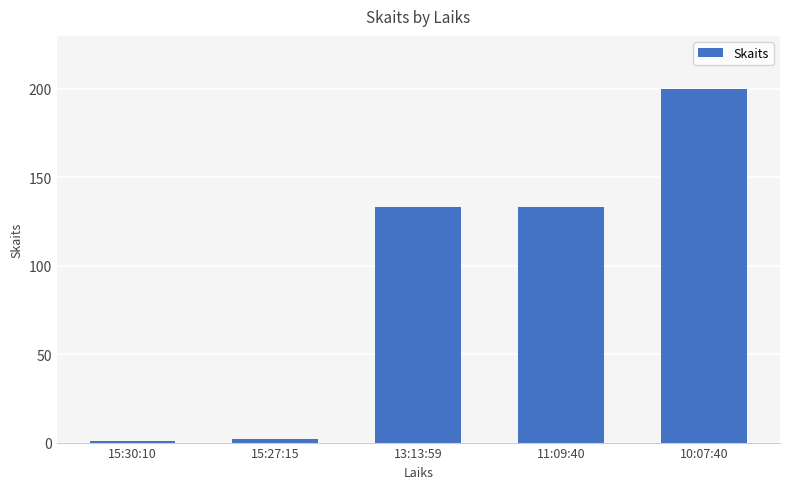

What is the change in value from 13:13:59 to 10:07:40?

+67